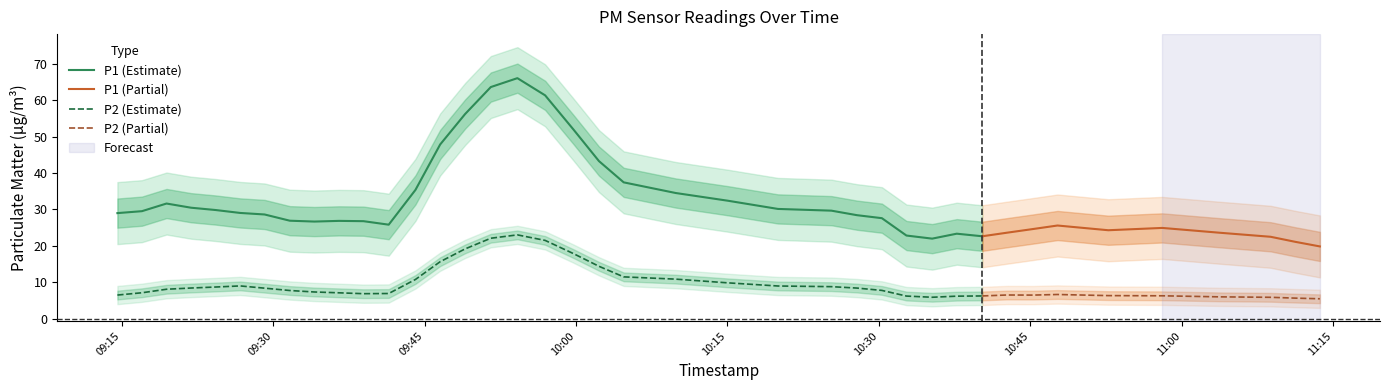

True or false: P1 and P2 intersect in this chart.

False